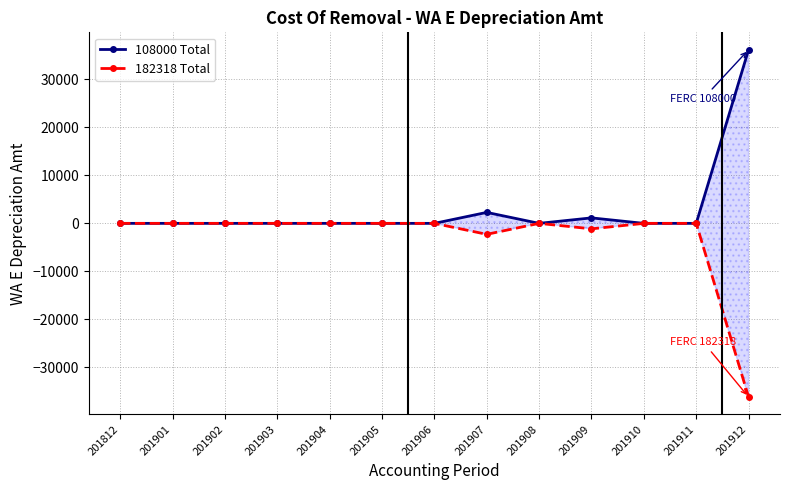

True or false: 108000 Total and 182318 Total cross at least once.

False